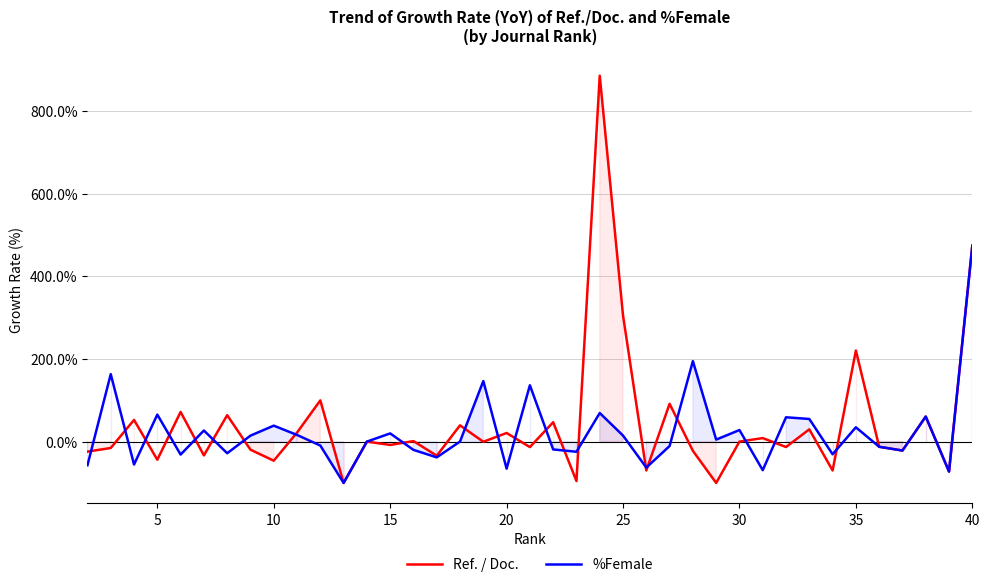

How many intersections are there between Ref. / Doc. and %Female?

21